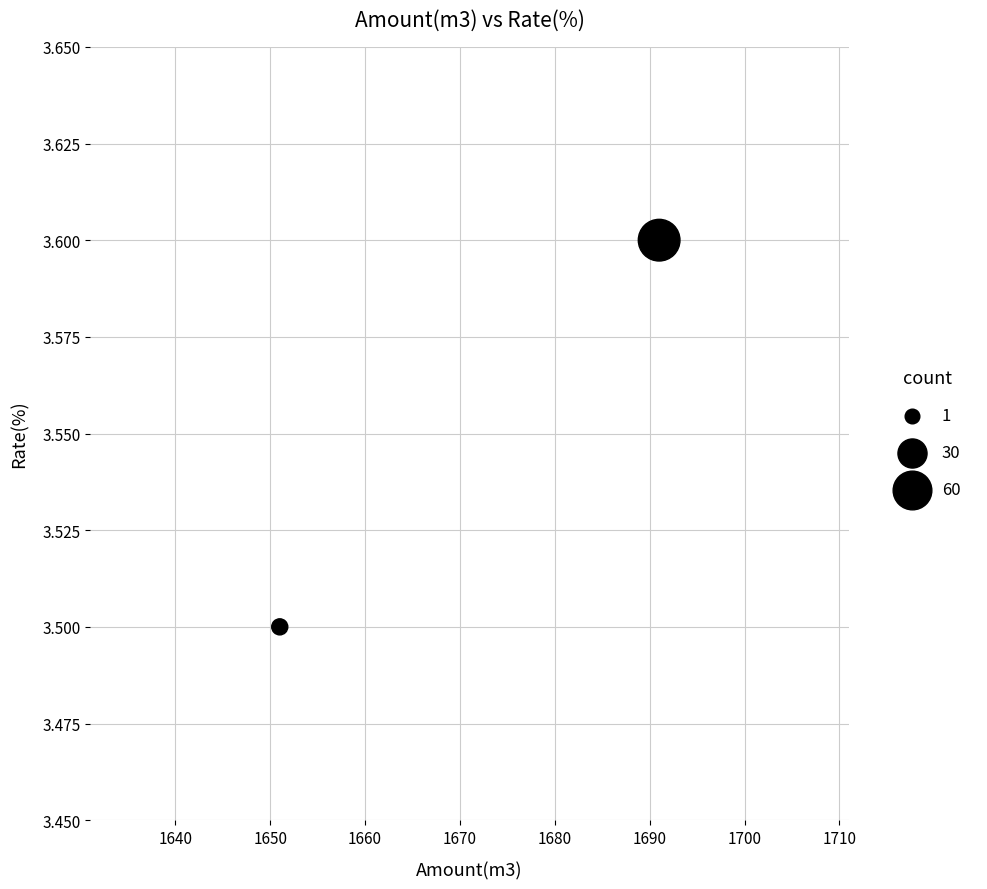

What is the range of X values (max minus min)?

40.0